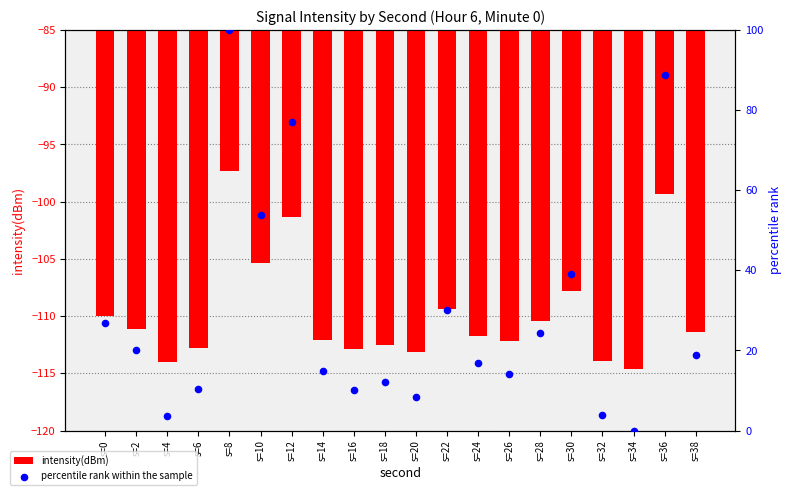

At which category is the sum across all series the highest?

s=8